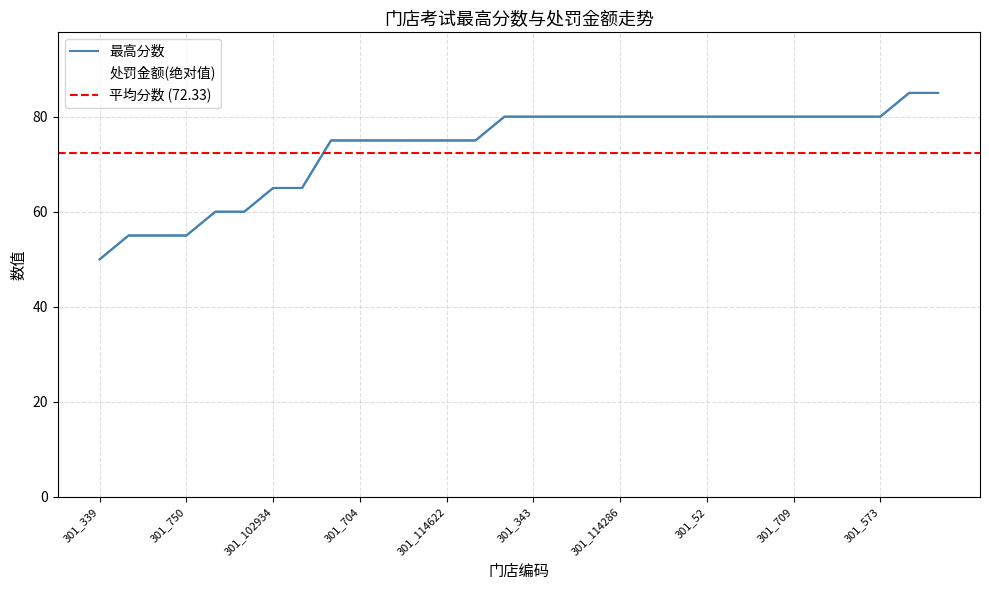

What is the average value of the 处罚金额 series?

26